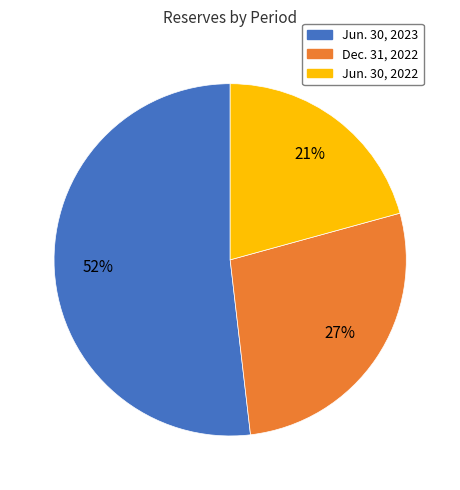

Count the number of slices in the pie.

3